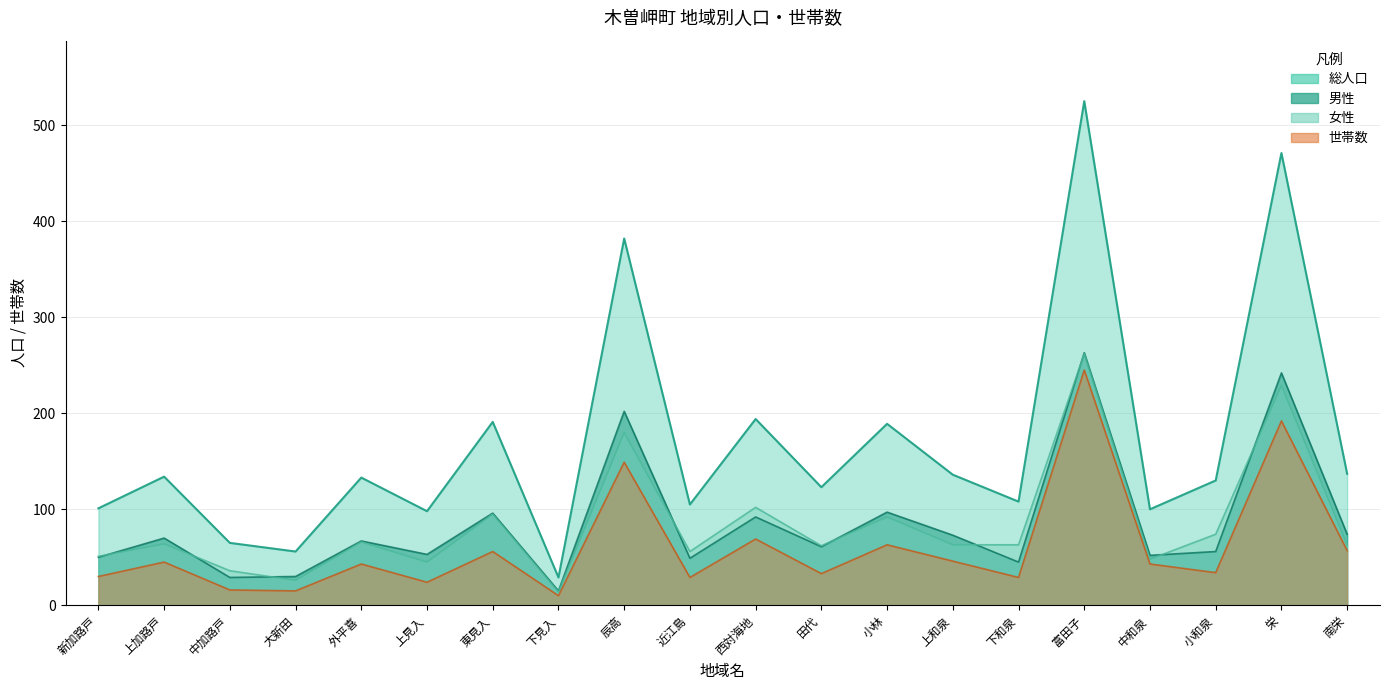

True or false: 男性 has more than 0 points higher than both neighbors.

True